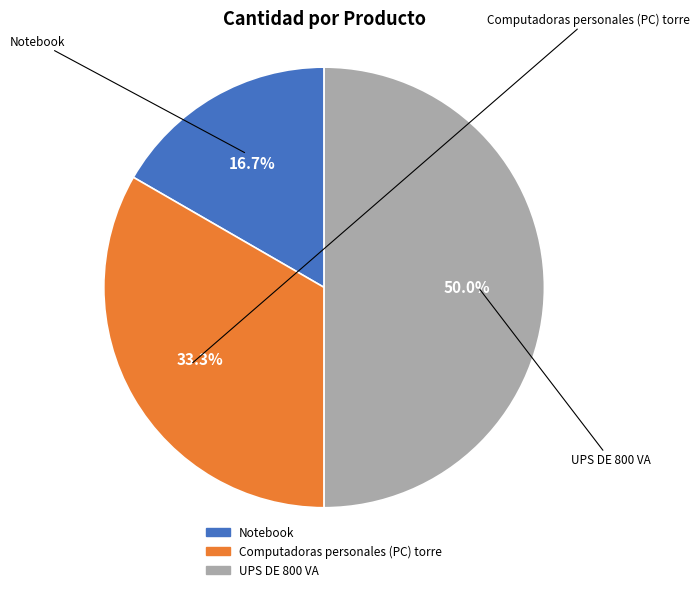

How many segments does this pie chart have?

3